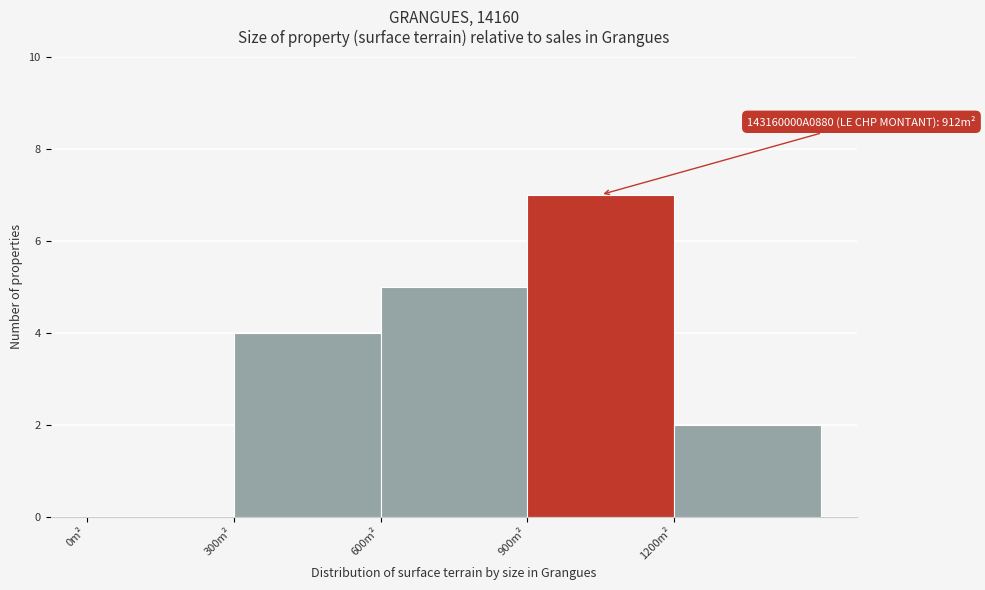

Over which range of the x-axis is the bar tallest?

900 to 1200